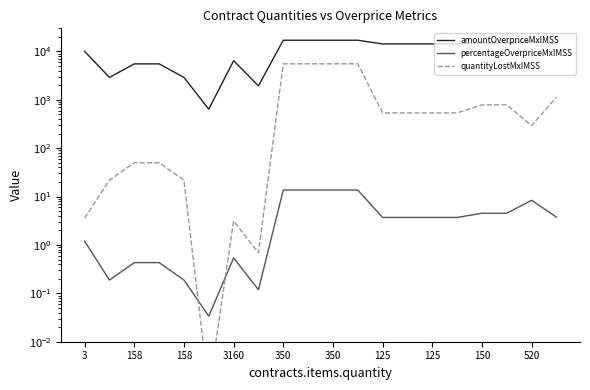

What is the difference between the maximum and second lowest values in the amountOverpriceMxIMSS series?

15079.6